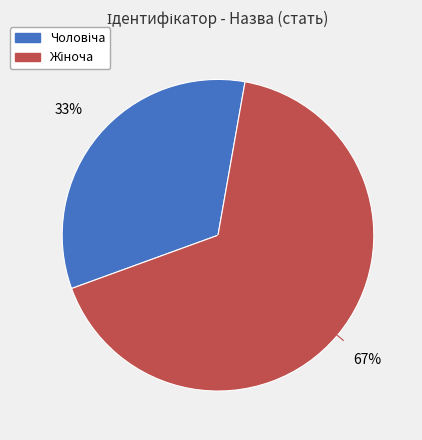

Is there any slice that represents more than half of the pie?

Yes